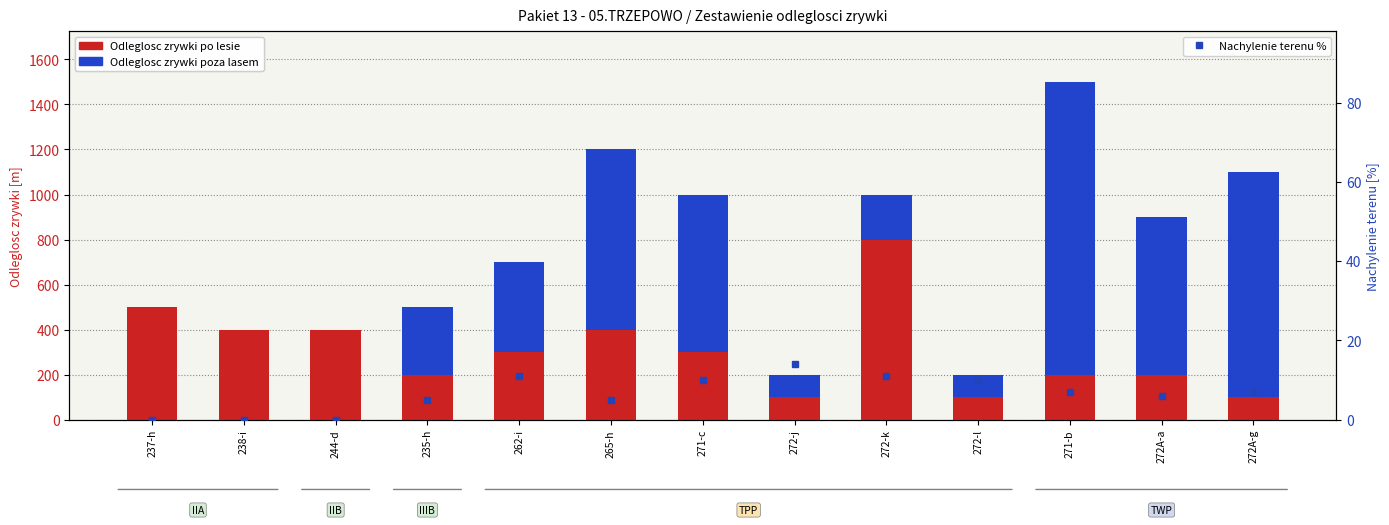

What is the label of the 10th bar from the left?

272-l